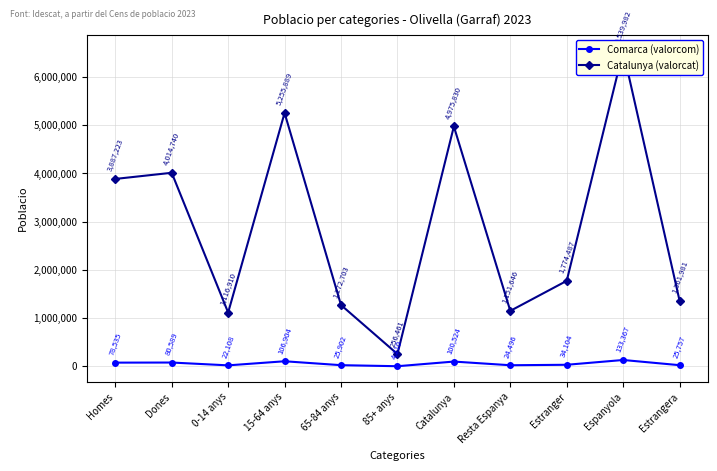

What is the sum of all Catalunya (valorcat) values?

31607852